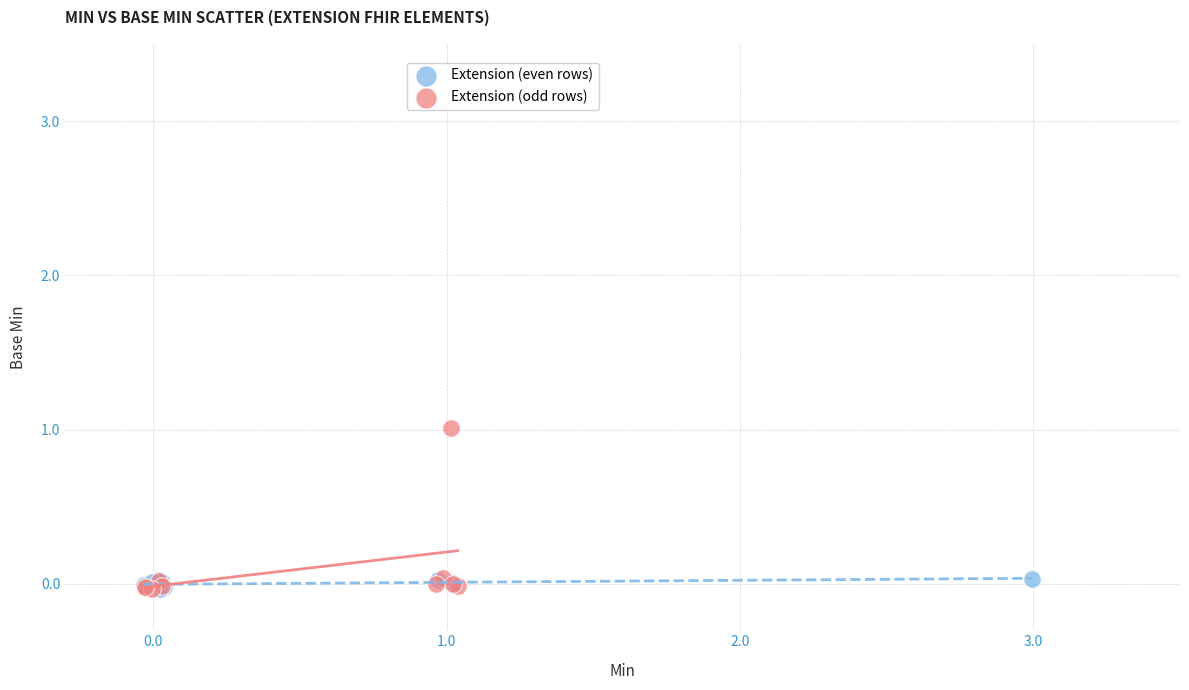

What are all the series names shown in the legend?

Extension (even rows), Extension (odd rows)